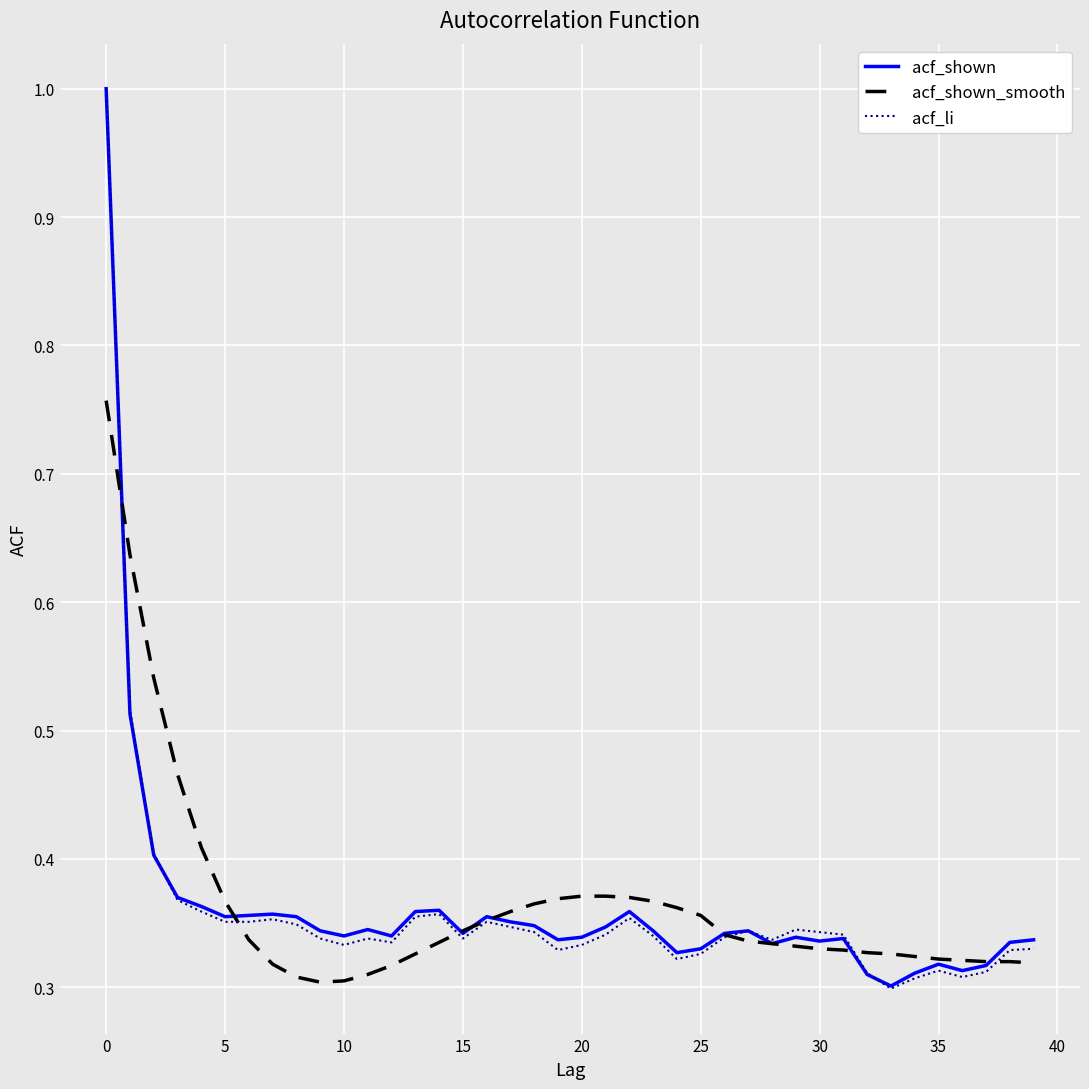

What is the highest value of the acf_shown series?

1.0